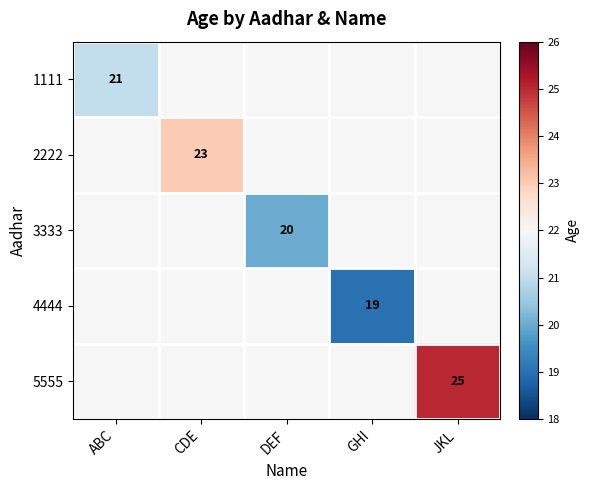

The value of 4444 at GHI is 19. True or false?

True